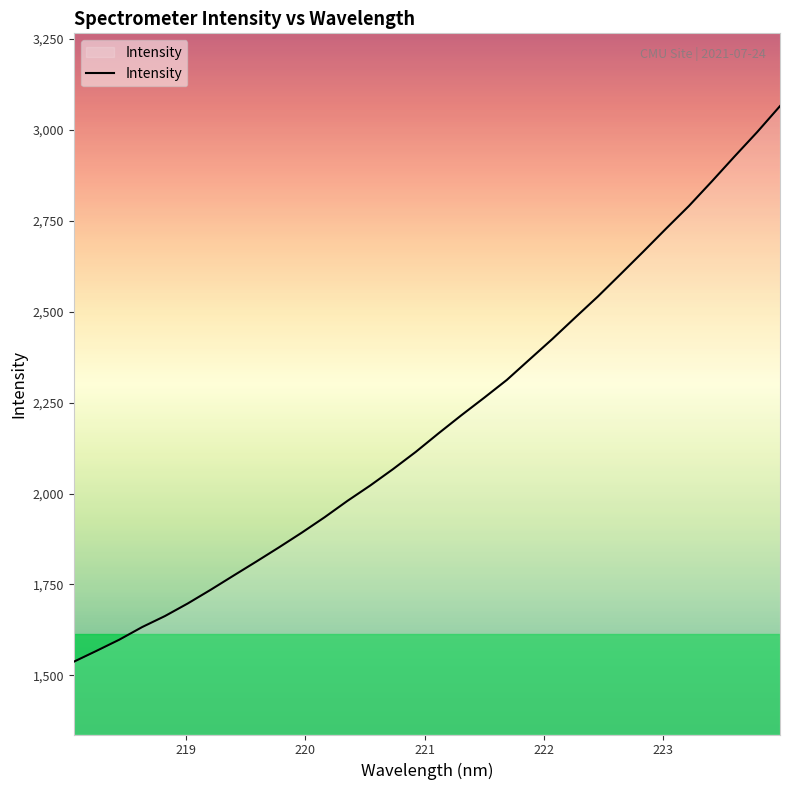

Reading left to right, extract all data points from this chart.

1537.5	1567.5	1598.3	1632.9	1663.2	1697.8	1735.2	1774.1	1812.7	1852.0	1892.4	1934.7	1979.6	2021.9	2066.9	2114.3	2165.3	2214.9	2263.0	2312.2	2368.7	2424.8	2483.6	2541.7	2603.3	2665.4	2728.6	2790.6	2857.6	2926.4	2993.8	3065.0